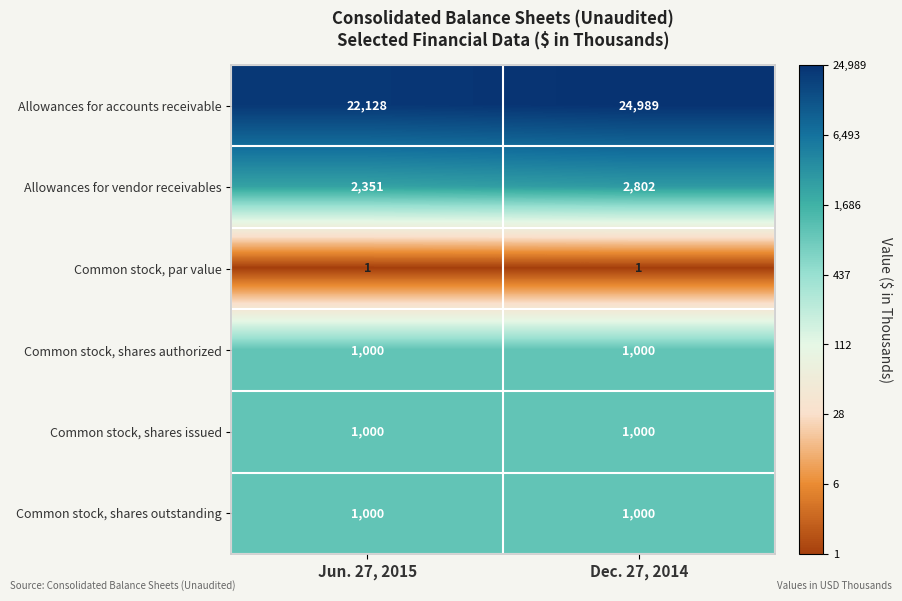

Which series changed the most between Jun. 27, 2015 and Dec. 27, 2014?

Allowances for accounts receivable